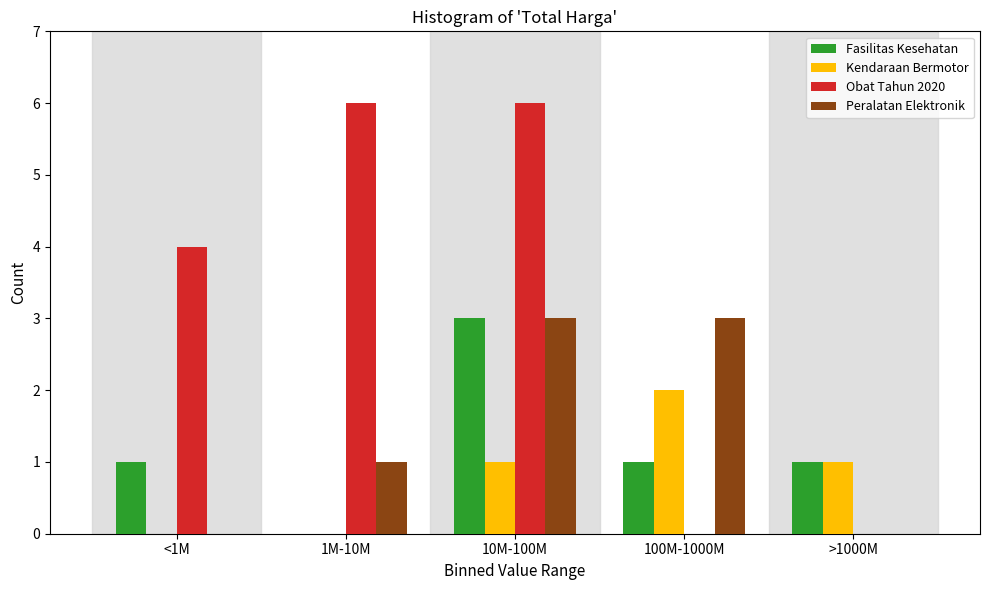

Reading left to right, what are all the values shown in this chart?

Fasilitas Kesehatan: <1M=1	1M-10M=0	10M-100M=3	100M-1000M=1	>1000M=1
Kendaraan Bermotor: <1M=0	1M-10M=0	10M-100M=1	100M-1000M=2	>1000M=1
Obat Tahun 2020: <1M=4	1M-10M=6	10M-100M=6	100M-1000M=0	>1000M=0
Peralatan Elektronik: <1M=0	1M-10M=1	10M-100M=3	100M-1000M=3	>1000M=0